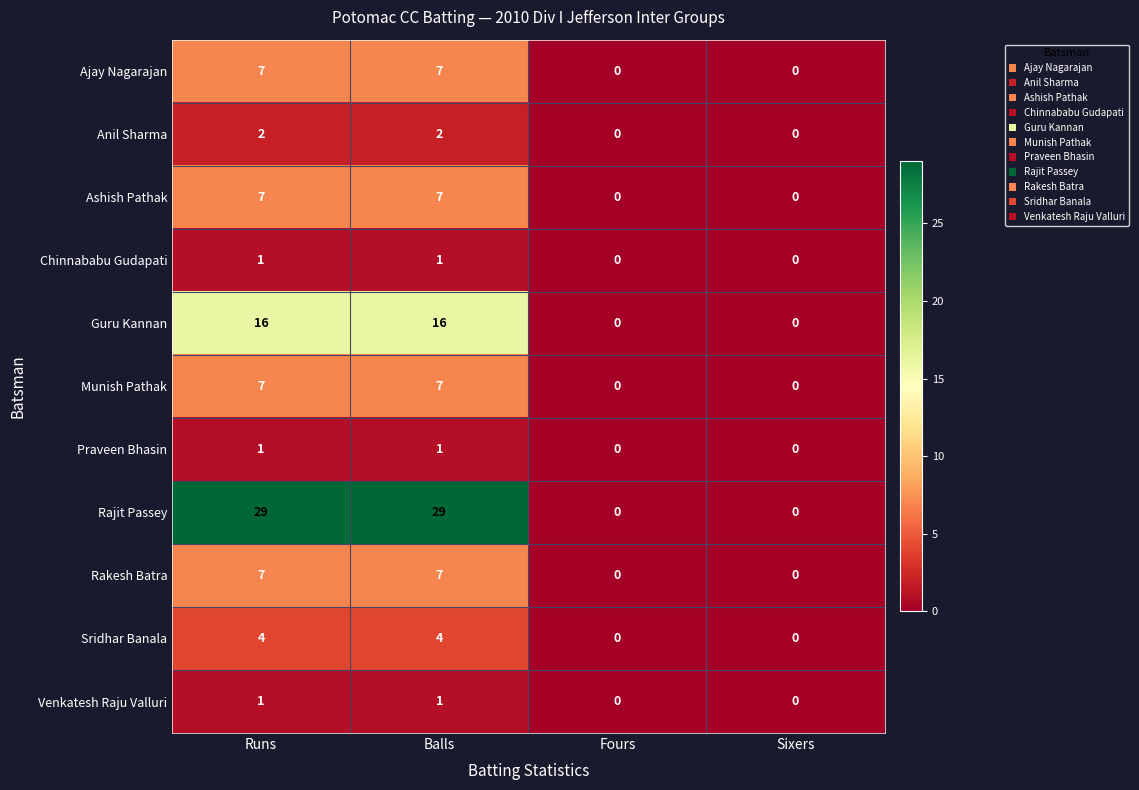

What is the maximum value shown in the chart?

29